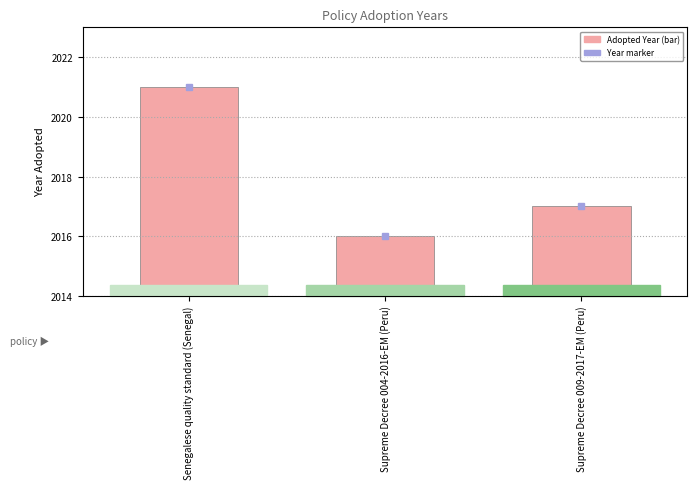

Reading right to left, extract all data points from this chart.

2017	2016	2021